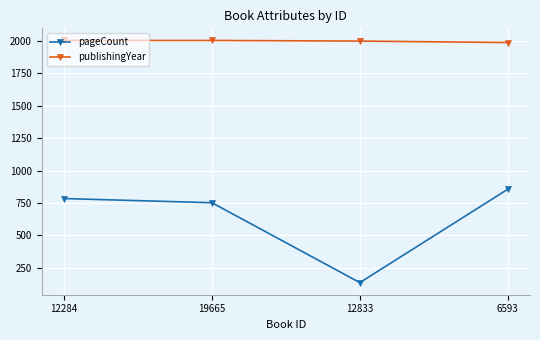

At which category is the sum across all series the highest?

6593